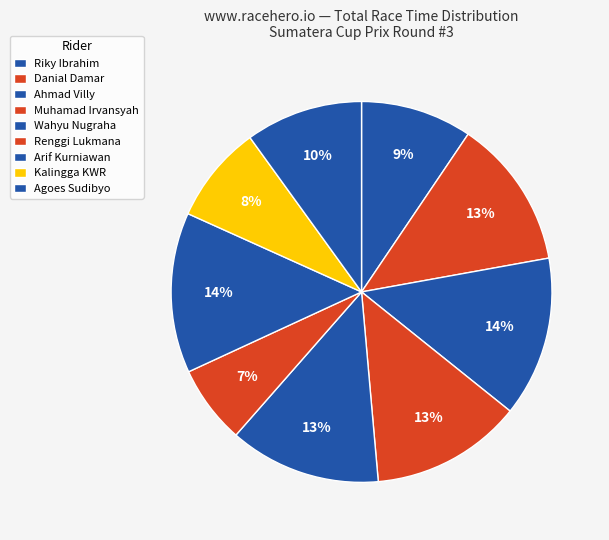

Is there a majority slice in this chart?

No